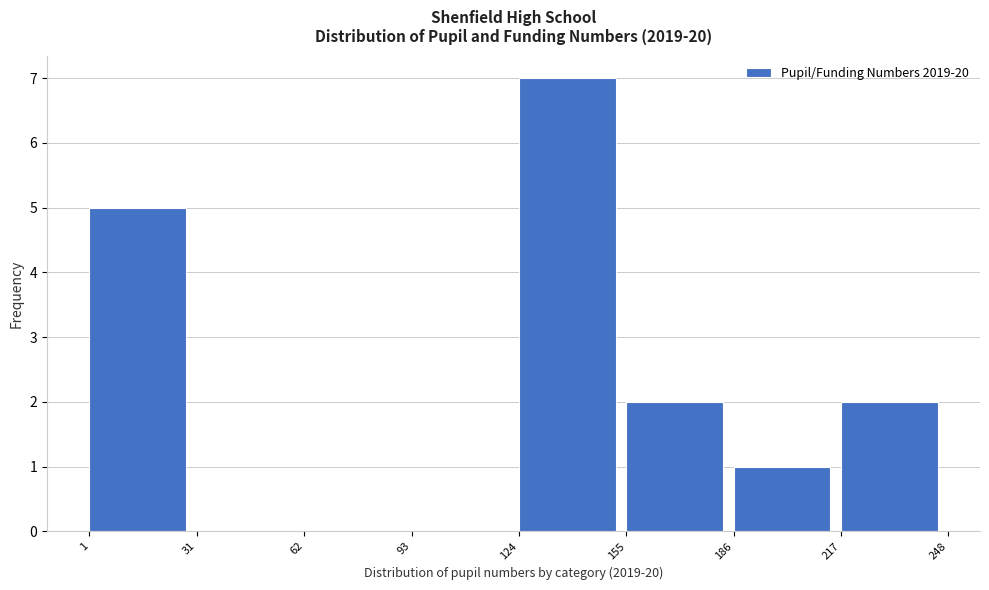

What is the height of the bar covering 155 to 186 on the x-axis? The values are not printed on the chart, so give them approximately, as read against the axis.

2